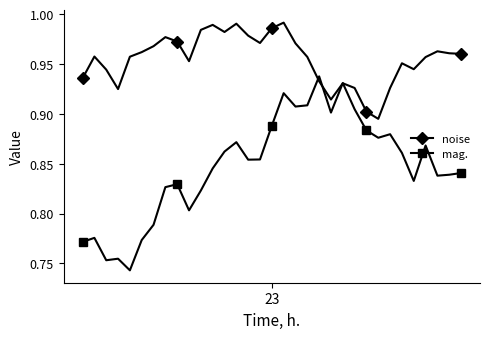

True or false: noise has more than 0 interior local peaks.

True